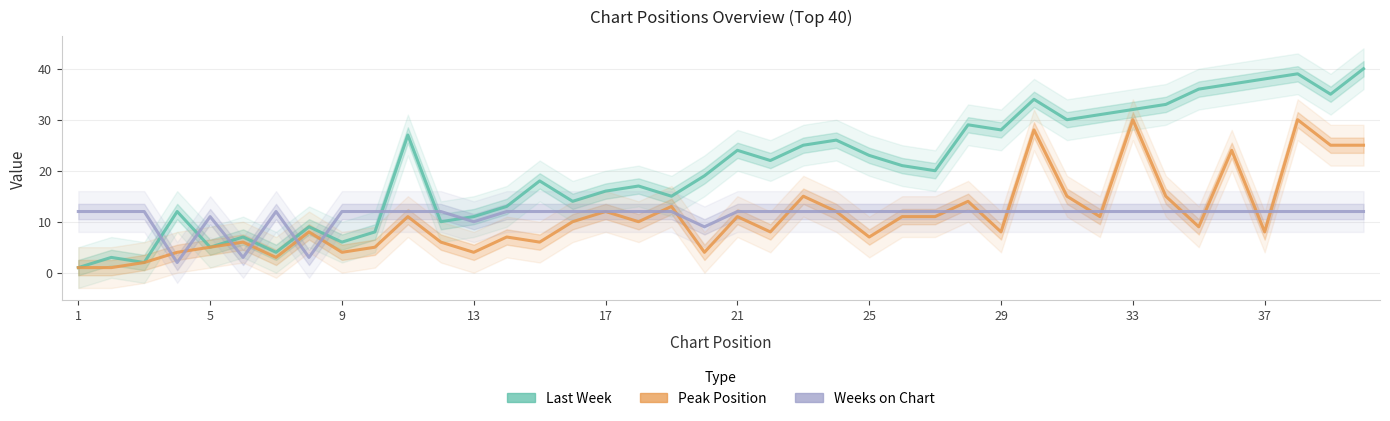

Count the number of data series in this chart.

3